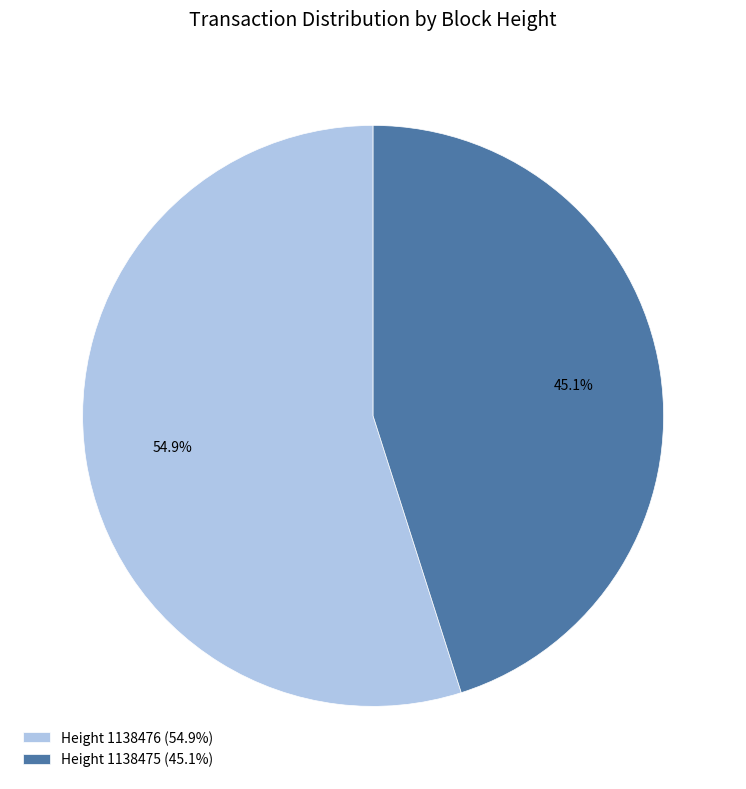

What is the ratio of the value at Height 1138475 (45.1%) to the value at Height 1138476 (54.9%)?

0.8